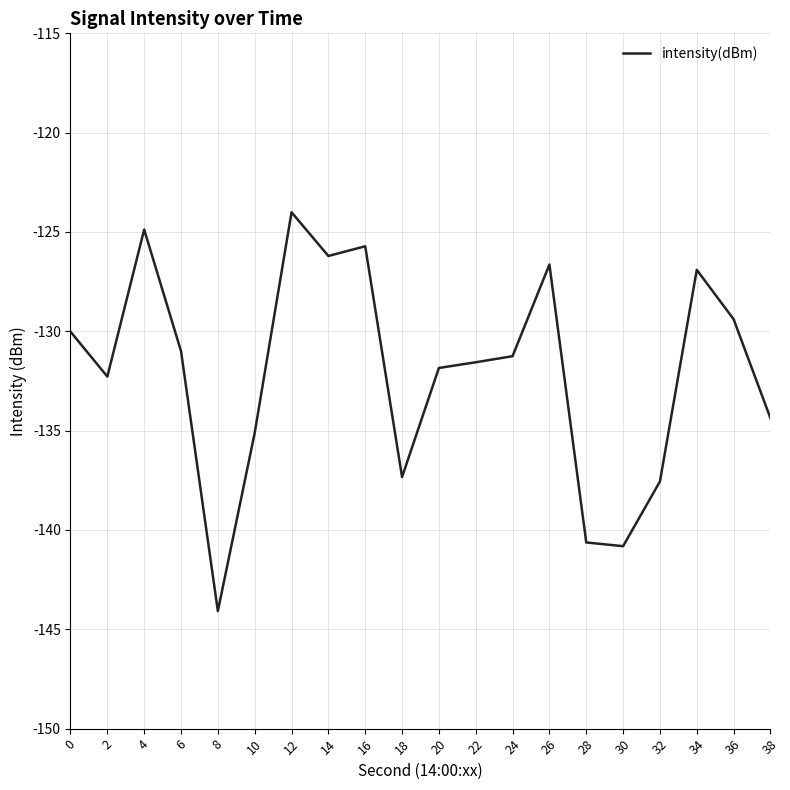

The value at 28 is -205.5. True or false?

False